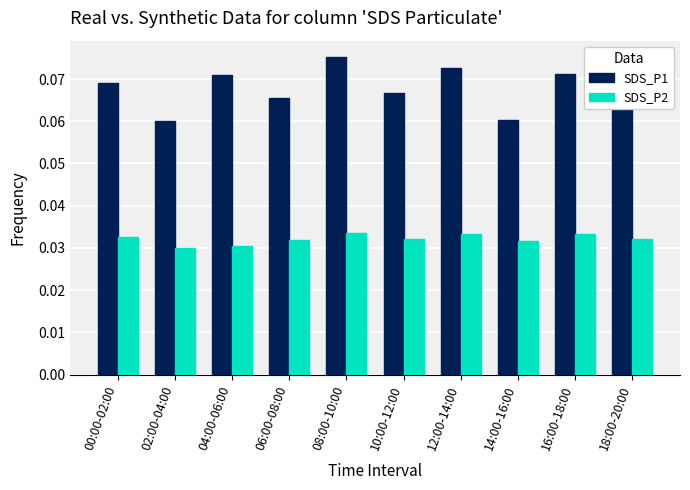

Between 06:00-08:00 and 18:00-20:00, which series saw the biggest shift?

SDS_P1